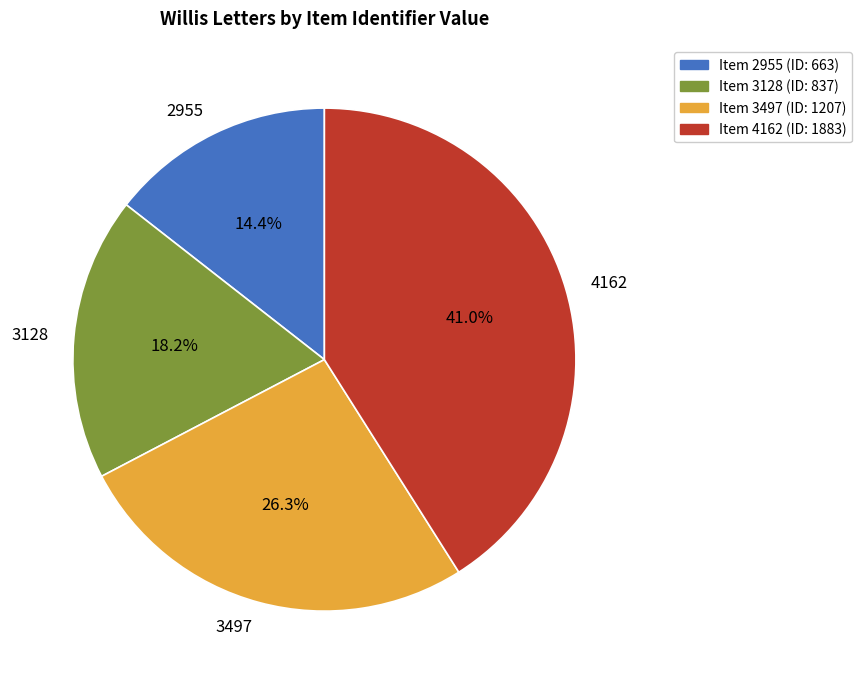

Is it true that 2955 is 14% of the pie?

True